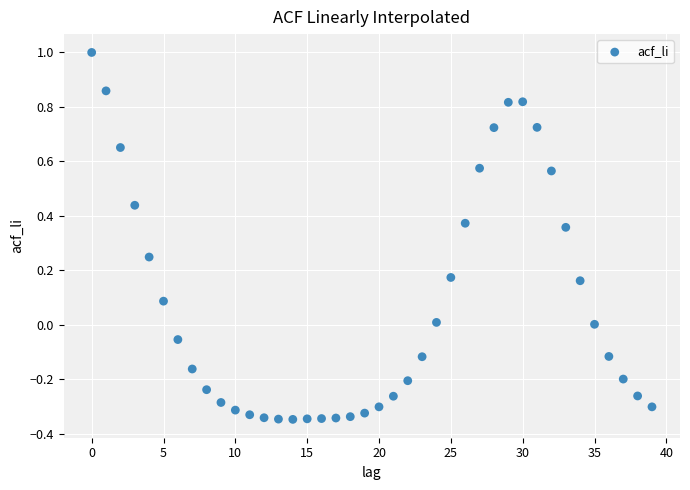

What is the range of Y values (max minus min)?

1.3